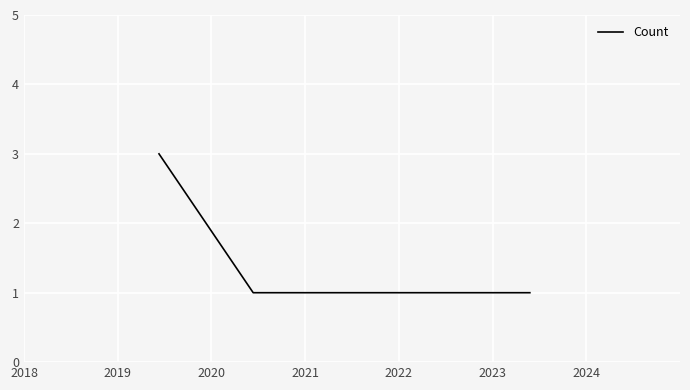

What is the sum of all values?

5